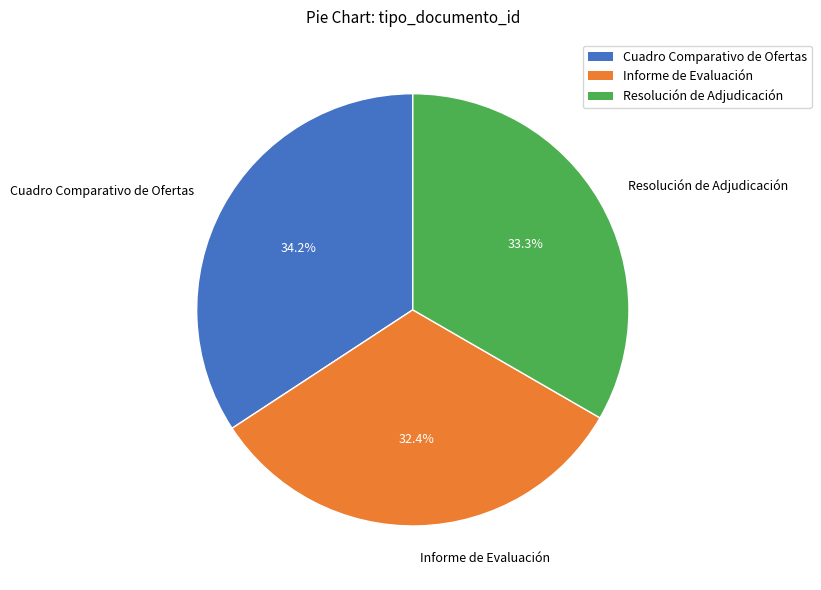

What percentage is the Resolución de Adjudicación slice, to the nearest percent?

33%